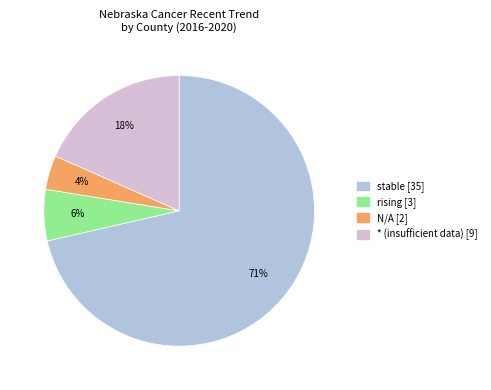

True or false: stable accounts for 71% of the total.

True